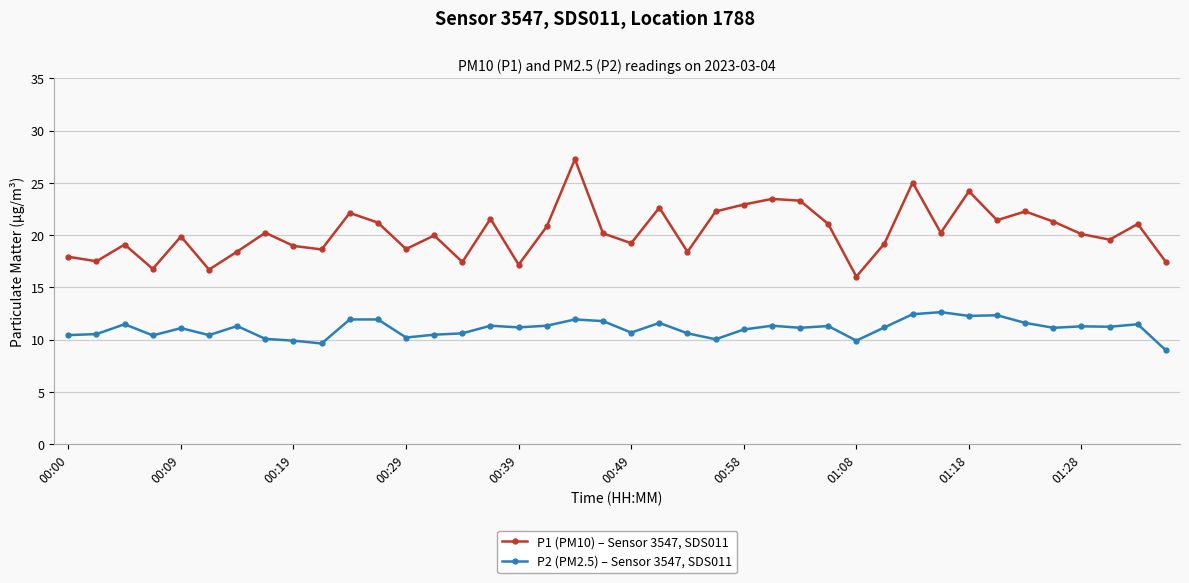

Does the chart have visible grid lines?

Yes